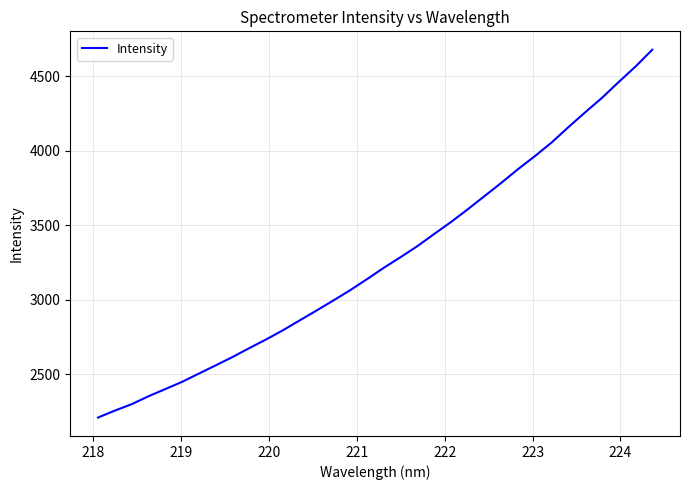

How many values exceed 3213?

17